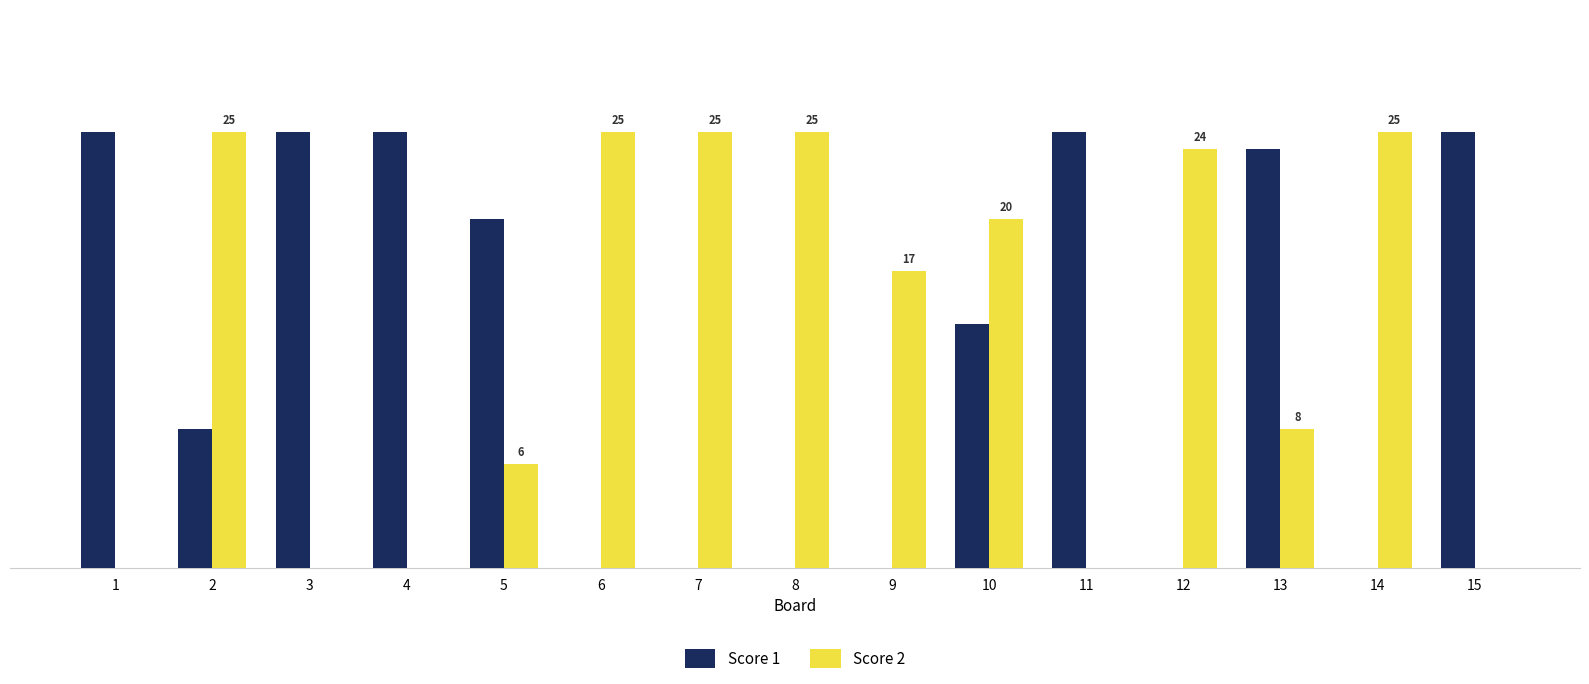

Is the value of Score 2 at 12 greater than the value of Score 1 at 5?

Yes